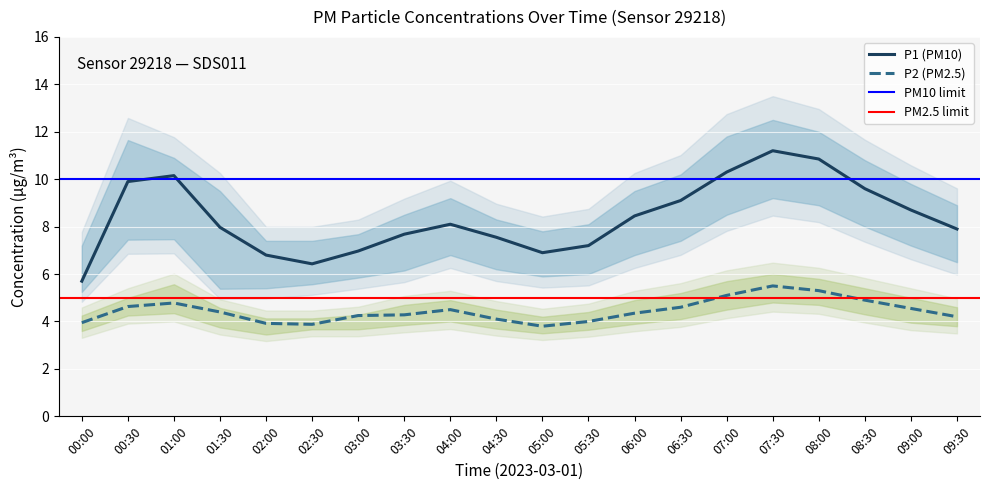

Which series has the largest total across all categories?

P1